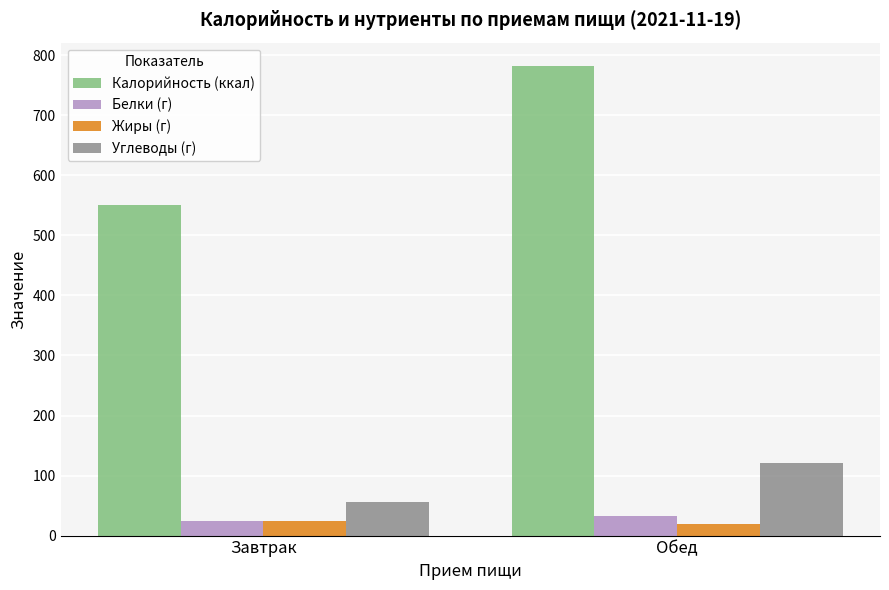

What is the difference between the Углеводы (г) values at Обед and Завтрак?

65